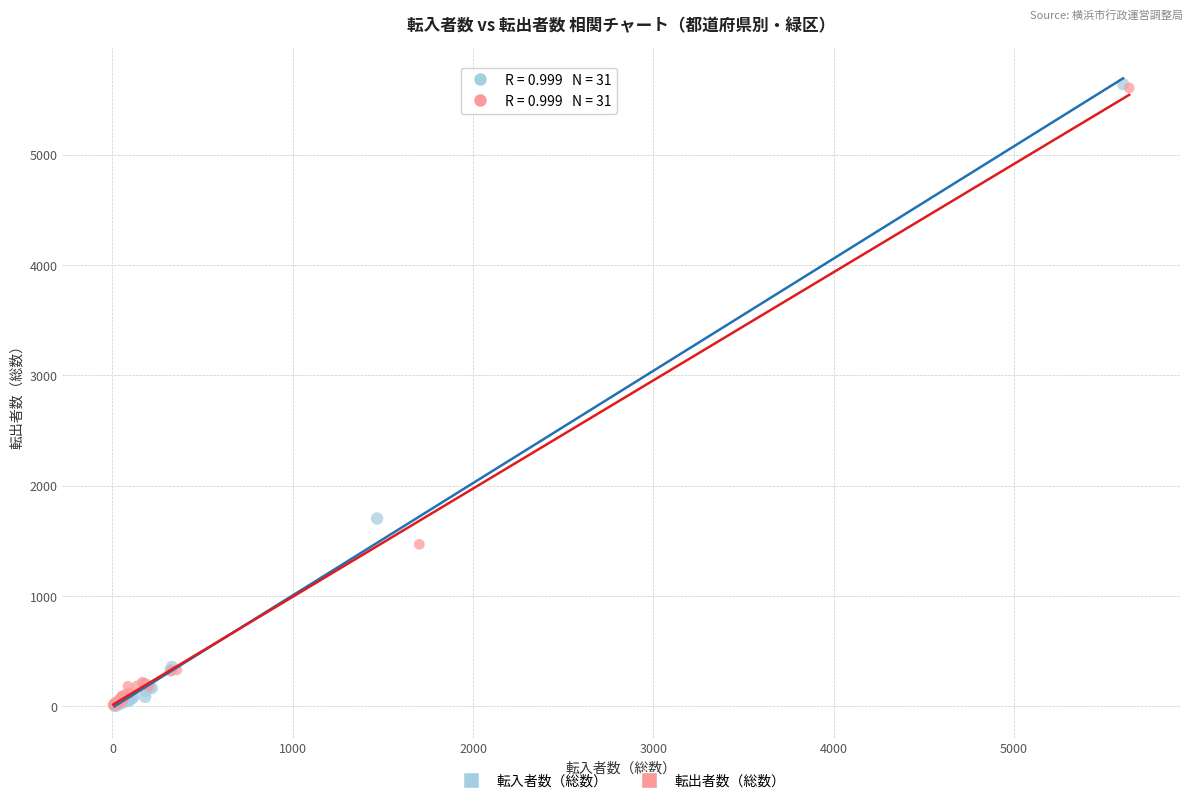

Which series has the widest spread of Y values?

転入者数（総数）